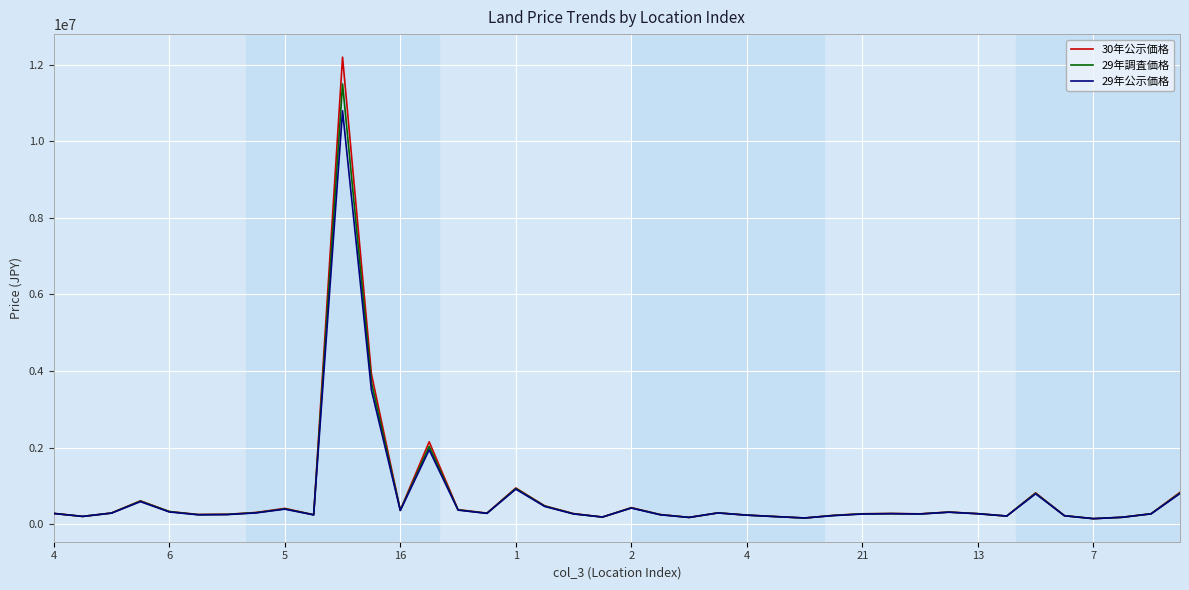

What is the maximum value shown in the chart?

12200000